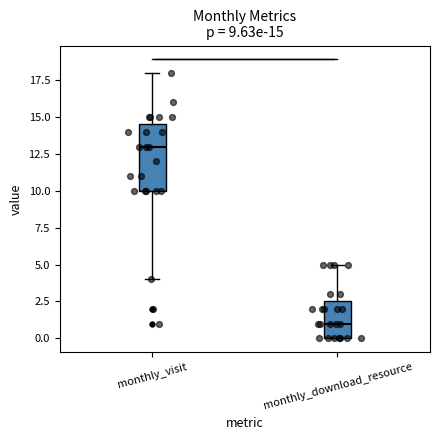

Which box's median line is the lowest?

monthly_download_resource